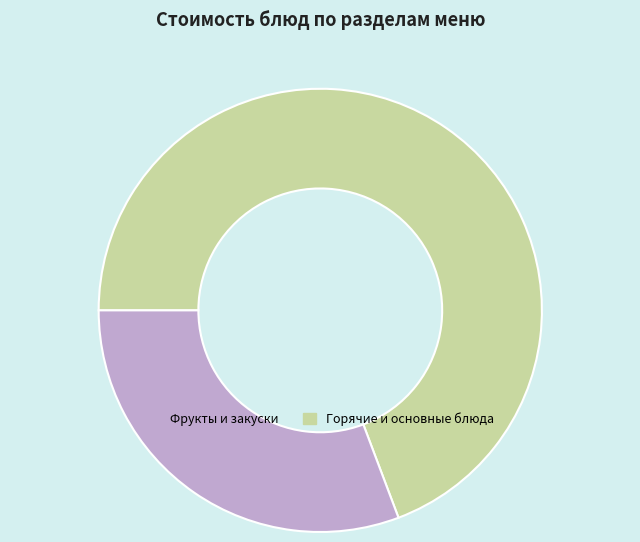

Is there a majority slice in this chart?

Yes